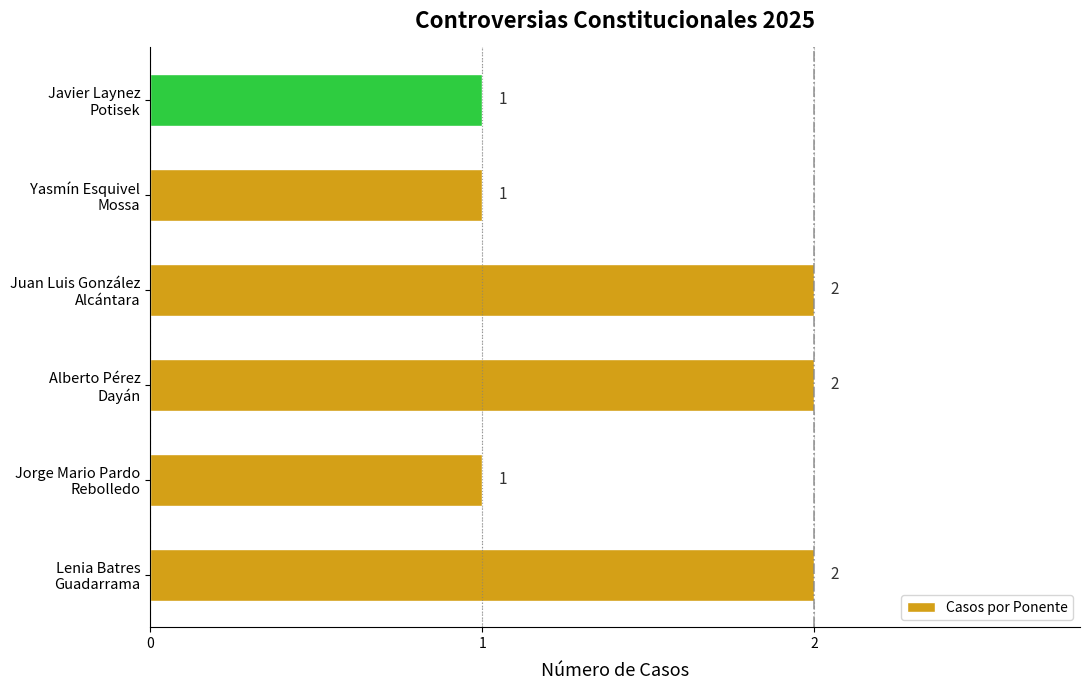

How many values are between 1 and 2?

6